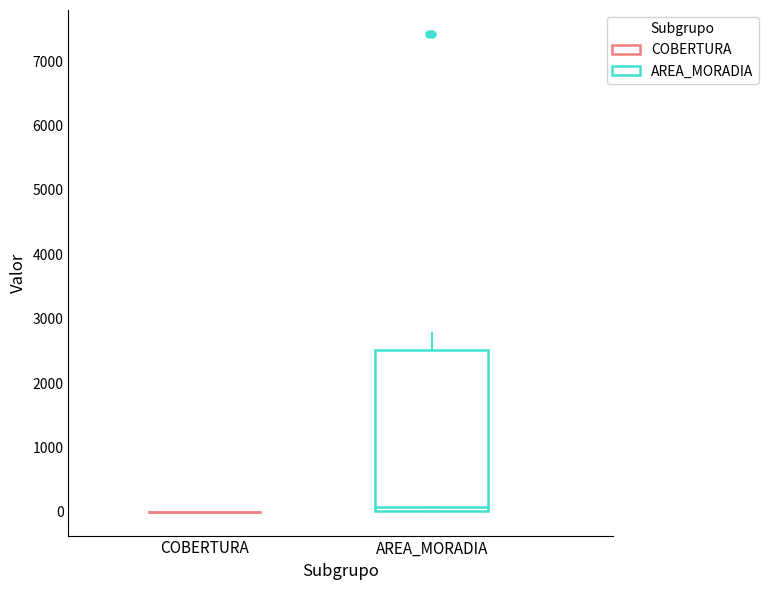

Comparing the boxes themselves (not the whiskers), which one is the tallest?

AREA_MORADIA